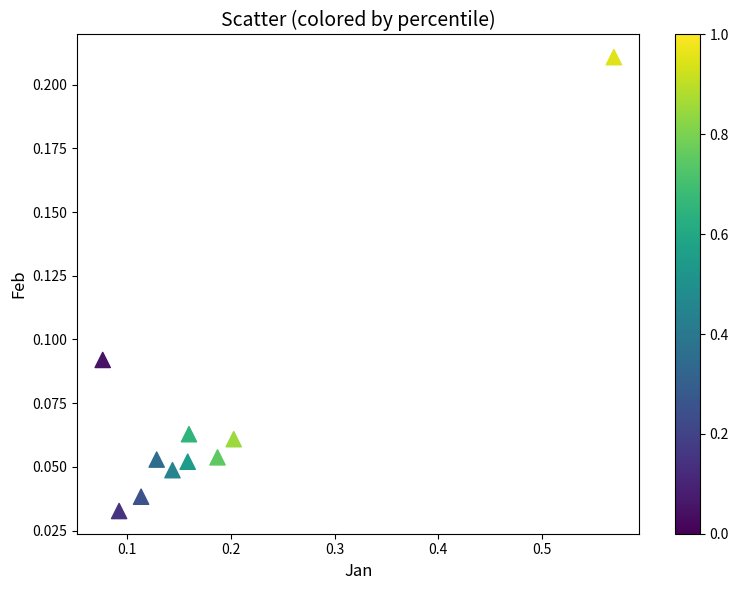

What is the range of X values (max minus min)?

0.5